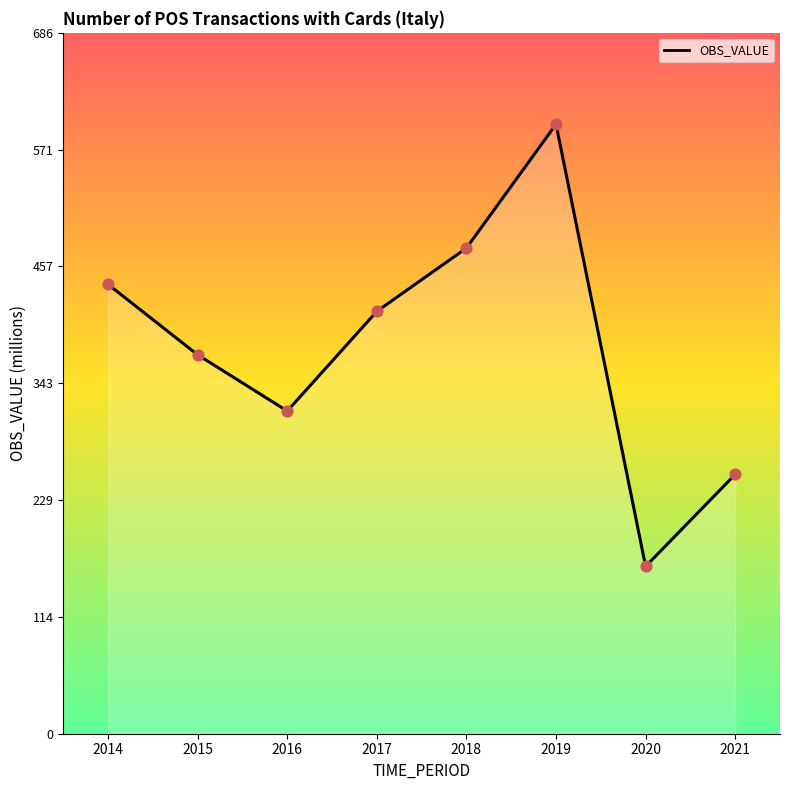

What is the change in value from 2016 to 2019?

+280.5